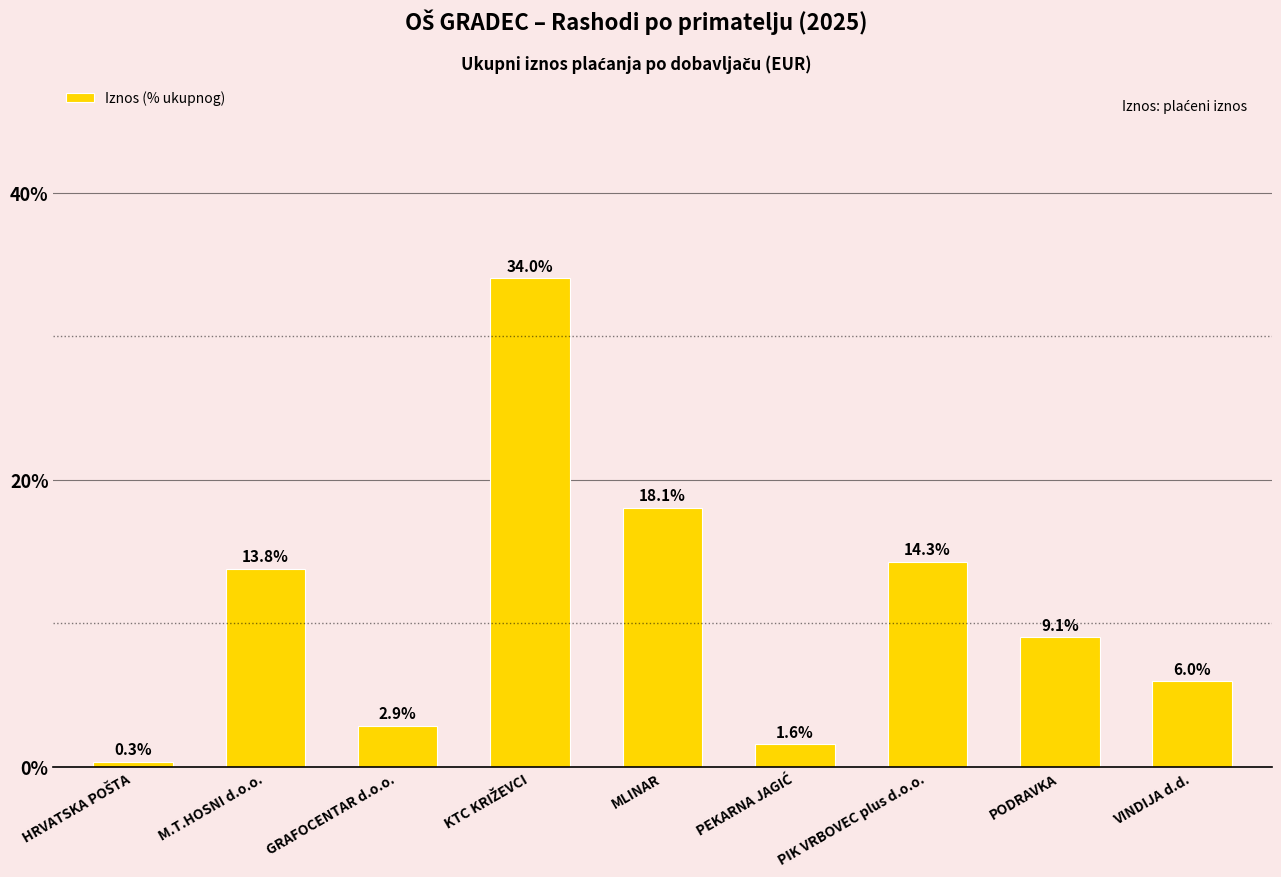

What is the value of the 7th bar from the left?

14.3